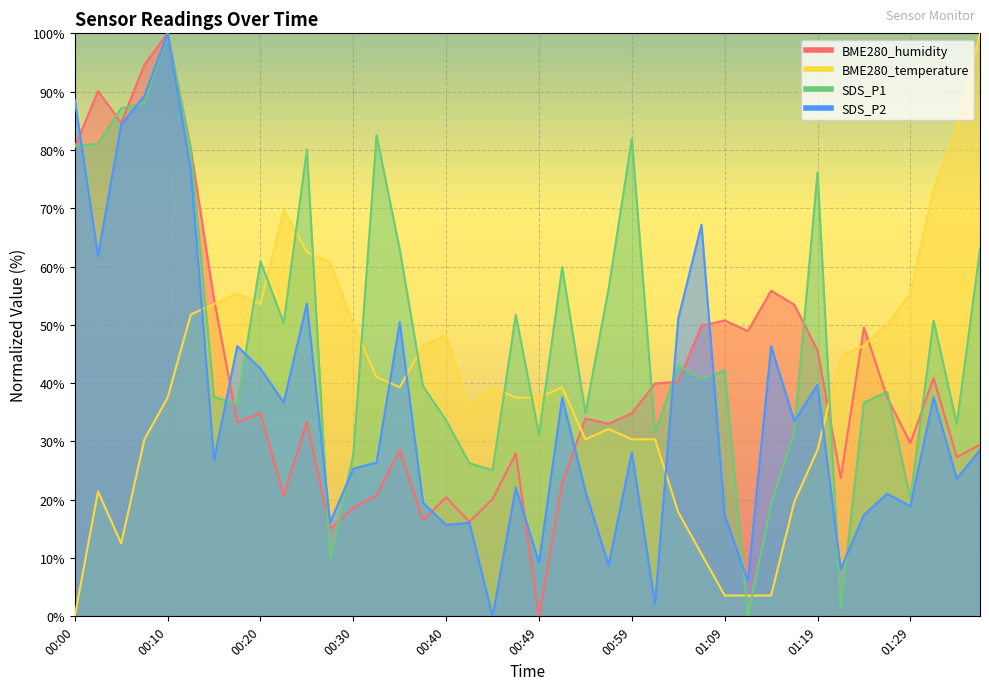

How many intersections are there between SDS_P2 and SDS_P1?

12